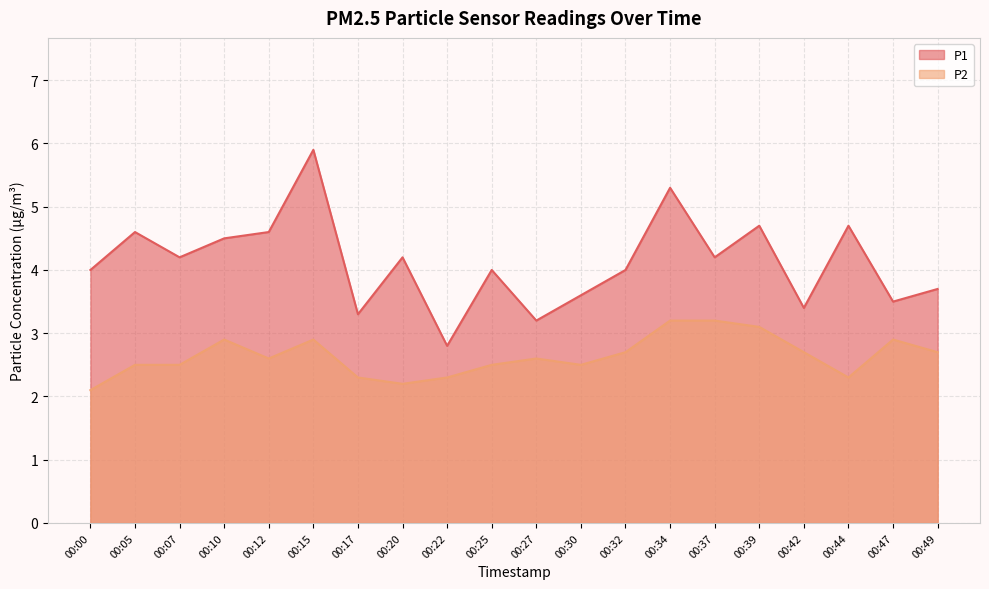

Reading right to left, transcribe all the data shown in this chart.

P1: 3.7	3.5	4.7	3.4	4.7	4.2	5.3	4.0	3.6	3.2	4.0	2.8	4.2	3.3	5.9	4.6	4.5	4.2	4.6	4.0
P2: 2.7	2.9	2.3	2.7	3.1	3.2	3.2	2.7	2.5	2.6	2.5	2.3	2.2	2.3	2.9	2.6	2.9	2.5	2.5	2.1